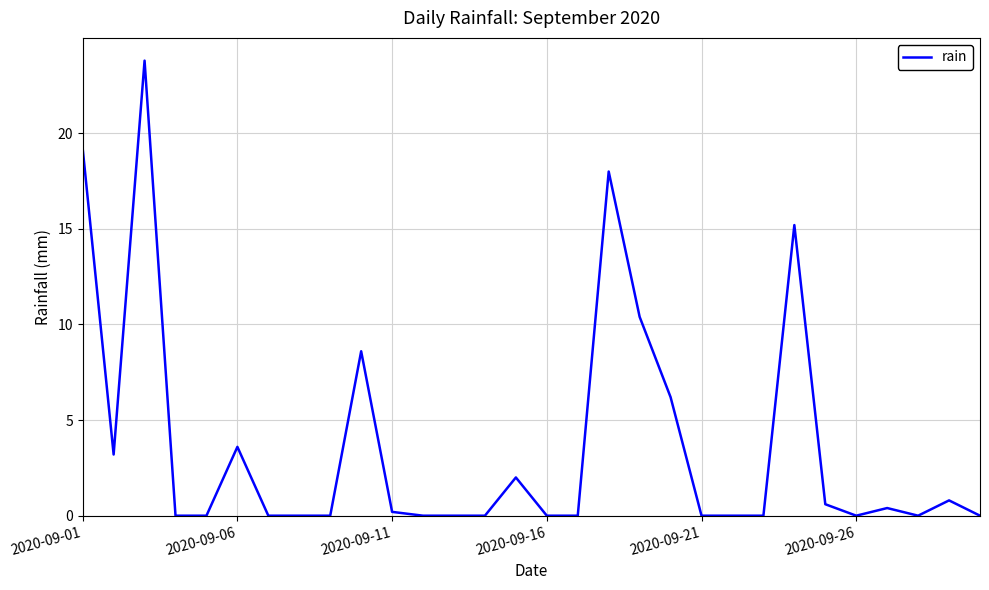

What is the greatest value displayed?

23.8